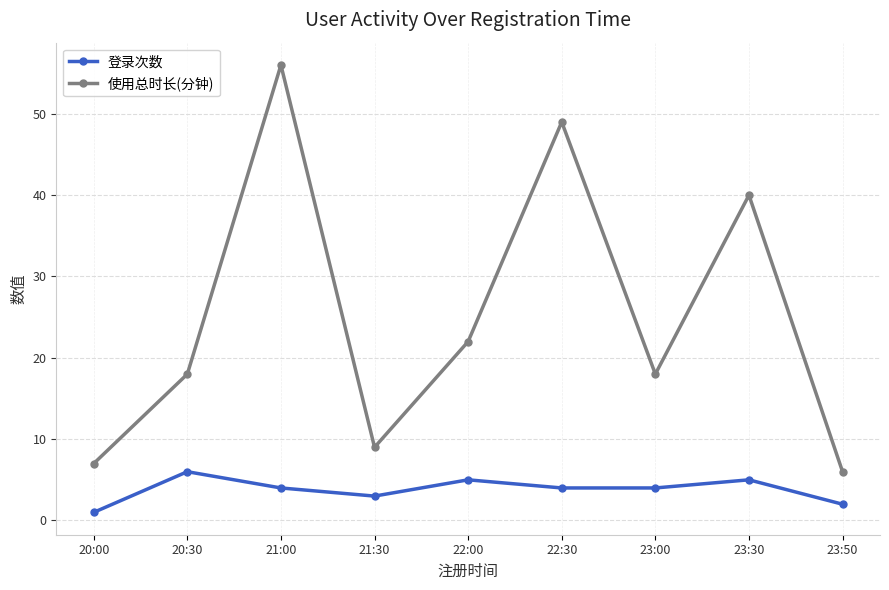

What is the average value of the 使用总时长(分钟) series?

25